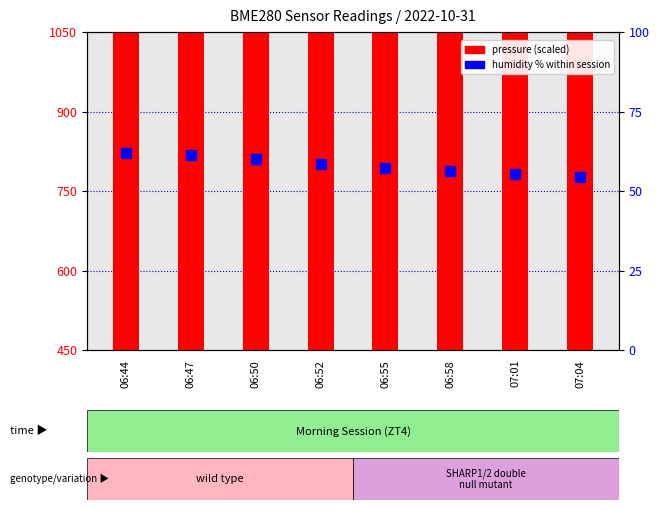

How many data points in pressure (scaled) are less than 4045?

4